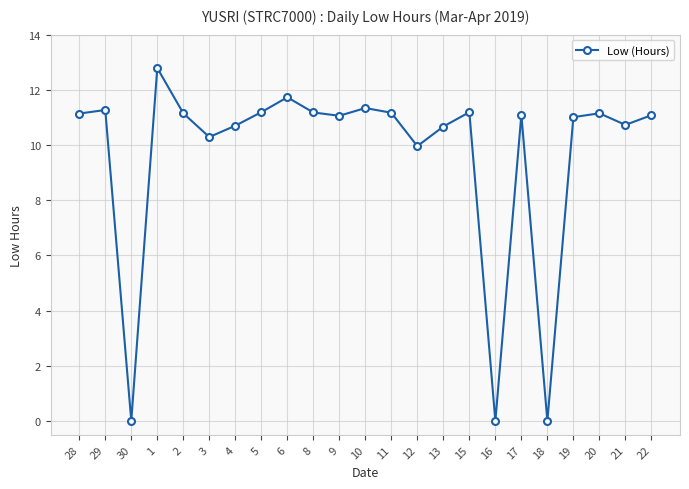

How many points are higher than both their immediate neighbors (excluding endpoints)?

7